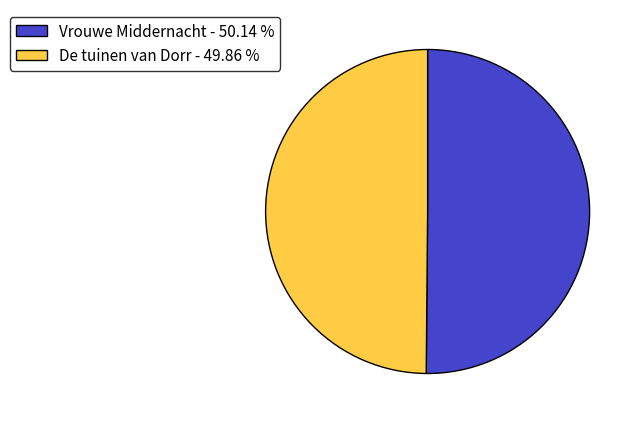

Is the sum of De tuinen van Dorr - 49.86 % and Vrouwe Middernacht - 50.14 % greater than half?

Yes